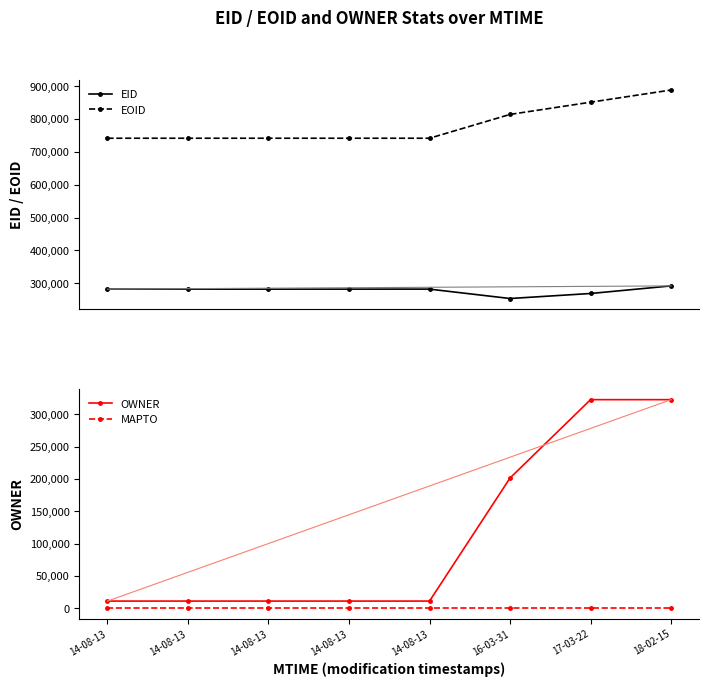

True or false: EID and MAPTO intersect in this chart.

False